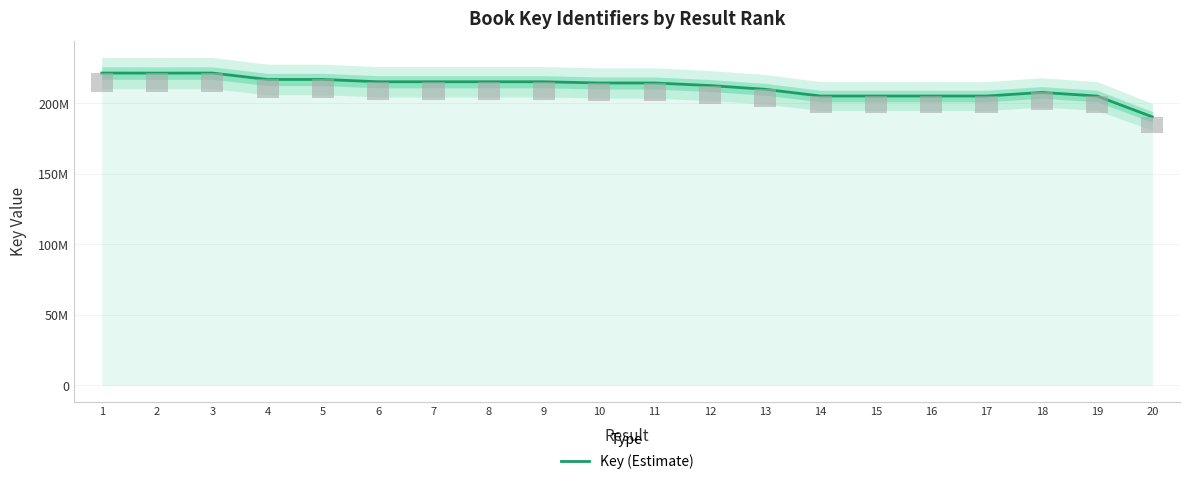

Is it true that the value at 7 is 301983048?

False